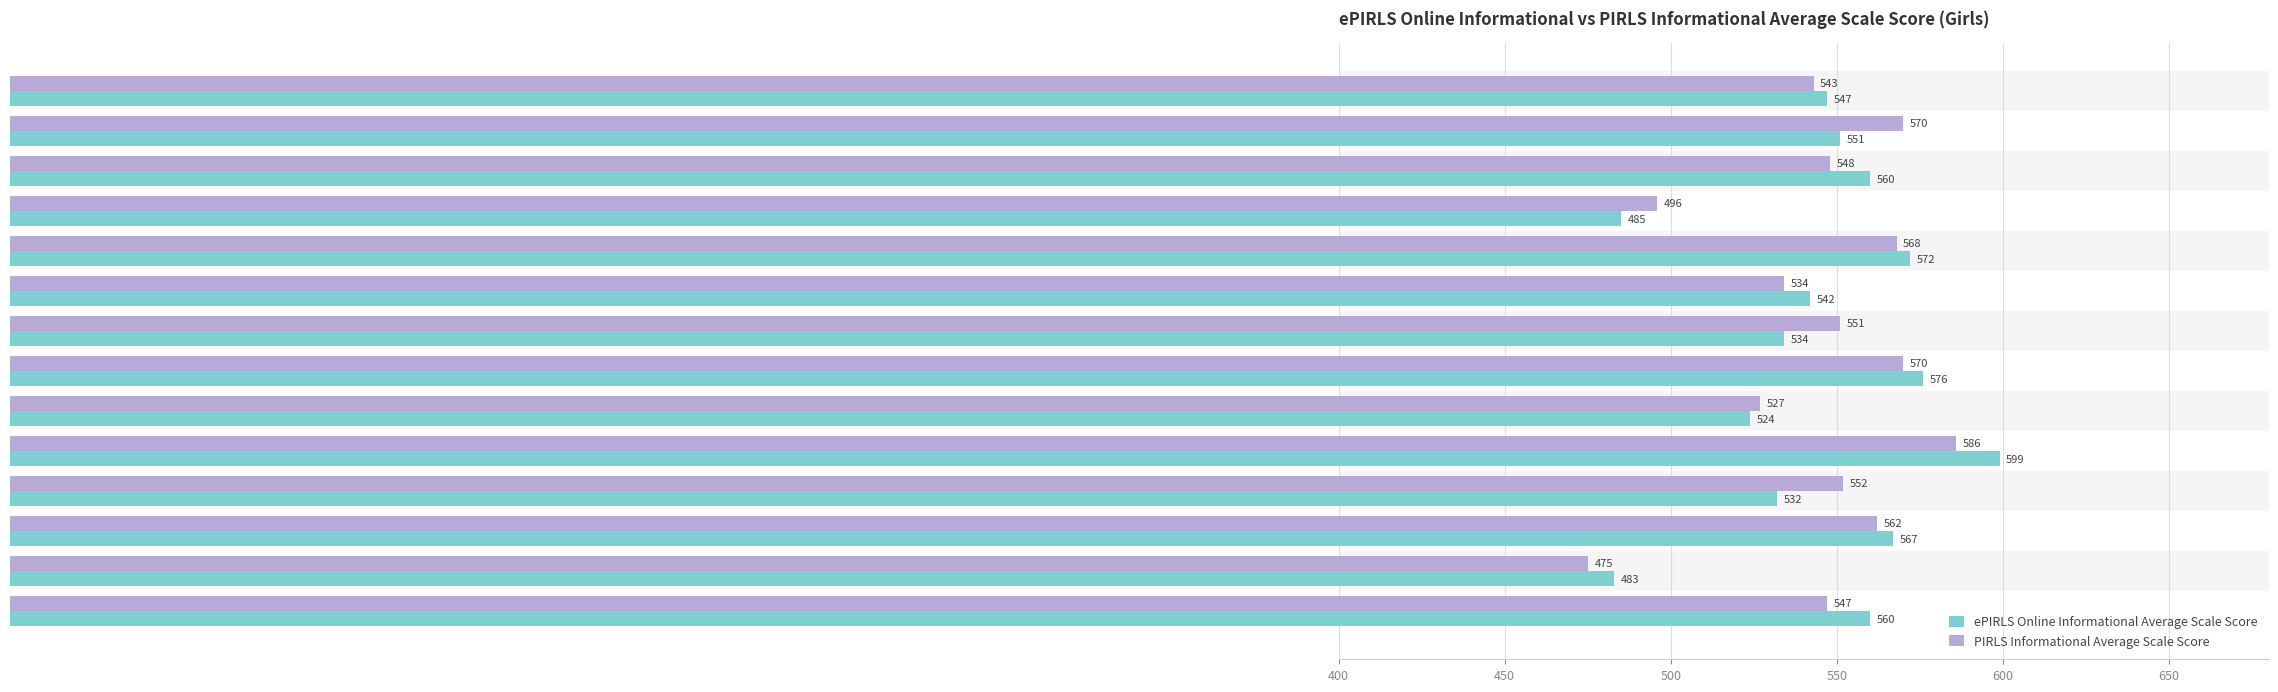

The value of ePIRLS Online Informational Average Scale Score at Slovenia is 717. True or false?

False